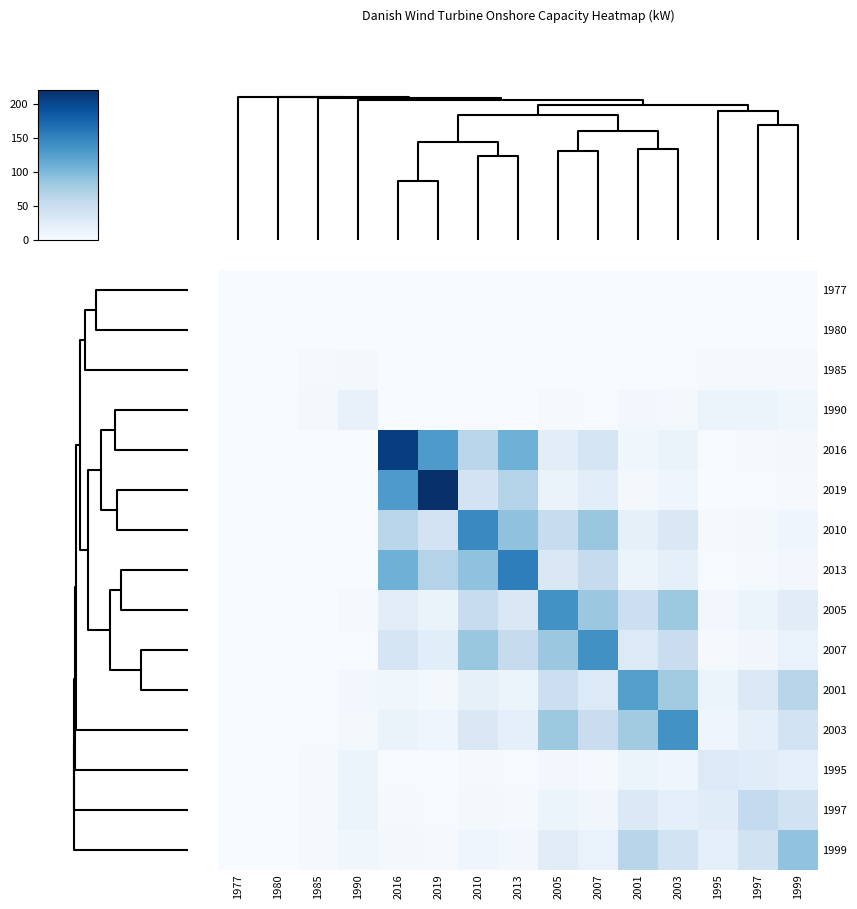

Reading left to right, transcribe all the data shown in this chart.

1977: 1977=0.0	1980=0.0	1985=0.0	1990=0.0	2016=0.0	2019=0.0	2010=0.0	2013=0.0	2005=0.0	2007=0.0	2001=0.0	2003=0.0	1995=0.0	1997=0.0	1999=0.0
1980: 1977=0.0	1980=0.1	1985=0.3	1990=0.6	2016=0.0	2019=0.0	2010=0.0	2013=0.0	2005=0.1	2007=0.0	2001=0.2	2003=0.1	1995=0.4	1997=0.4	1999=0.3
1985: 1977=0.0	1980=0.3	1985=2.4	1990=3.8	2016=0.1	2019=0.1	2010=0.2	2013=0.1	2005=0.5	2007=0.3	2001=1.4	2003=0.9	1995=3.1	1997=2.6	1999=2.0
1990: 1977=0.0	1980=0.6	1985=3.8	1990=16.6	2016=0.4	2019=0.2	2010=0.9	2013=0.6	2005=2.4	2007=1.4	2001=6.1	2003=3.9	1995=13.5	1997=11.3	1999=8.6
2016: 1977=0.0	1980=0.0	1985=0.1	1990=0.4	2016=207.2	2019=129.5	2010=63.5	2013=108.1	2005=22.8	2007=37.8	2001=8.0	2003=13.8	1995=0.9	1997=2.0	1999=4.1
2019: 1977=0.0	1980=0.0	1985=0.1	1990=0.2	2016=129.5	2019=220.0	2010=39.7	2013=67.5	2005=14.3	2007=23.6	2001=5.0	2003=8.6	1995=0.5	1997=1.2	1999=2.6
2010: 1977=0.0	1980=0.0	1985=0.2	1990=0.9	2016=63.5	2019=39.7	2010=143.9	2013=90.0	2005=51.7	2007=85.5	2001=18.1	2003=31.3	1995=2.0	1997=4.5	1999=9.3
2013: 1977=0.0	1980=0.0	1985=0.1	1990=0.6	2016=108.1	2019=67.5	2010=90.0	2013=153.2	2005=32.4	2007=53.5	2001=11.3	2003=19.6	1995=1.2	1997=2.8	1999=5.8
2005: 1977=0.0	1980=0.1	1985=0.5	1990=2.4	2016=22.8	2019=14.3	2010=51.7	2013=32.4	2005=137.5	2007=83.6	2001=48.1	2003=83.3	1995=5.3	1997=11.9	1999=24.6
2007: 1977=0.0	1980=0.0	1985=0.3	1990=1.4	2016=37.8	2019=23.6	2010=85.5	2013=53.5	2005=83.6	2007=138.2	2001=29.3	2003=50.6	1995=3.2	1997=7.3	1999=15.0
2001: 1977=0.0	1980=0.2	1985=1.4	1990=6.1	2016=8.0	2019=5.0	2010=18.1	2013=11.3	2005=48.1	2007=29.3	2001=124.4	2003=79.2	1995=13.6	1997=30.9	1999=63.7
2003: 1977=0.0	1980=0.1	1985=0.9	1990=3.9	2016=13.8	2019=8.6	2010=31.3	2013=19.6	2005=83.3	2007=50.6	2001=79.2	2003=137.1	1995=8.7	1997=19.7	1999=40.5
1995: 1977=0.0	1980=0.4	1985=3.1	1990=13.5	2016=0.9	2019=0.5	2010=2.0	2013=1.2	2005=5.3	2007=3.2	2001=13.6	2003=8.7	1995=30.0	1997=25.0	1999=19.0
1997: 1977=0.0	1980=0.4	1985=2.6	1990=11.3	2016=2.0	2019=1.2	2010=4.5	2013=2.8	2005=11.9	2007=7.3	2001=30.9	2003=19.7	1995=25.0	1997=56.6	1999=43.0
1999: 1977=0.0	1980=0.3	1985=2.0	1990=8.6	2016=4.1	2019=2.6	2010=9.3	2013=5.8	2005=24.6	2007=15.0	2001=63.7	2003=40.5	1995=19.0	1997=43.0	1999=88.6